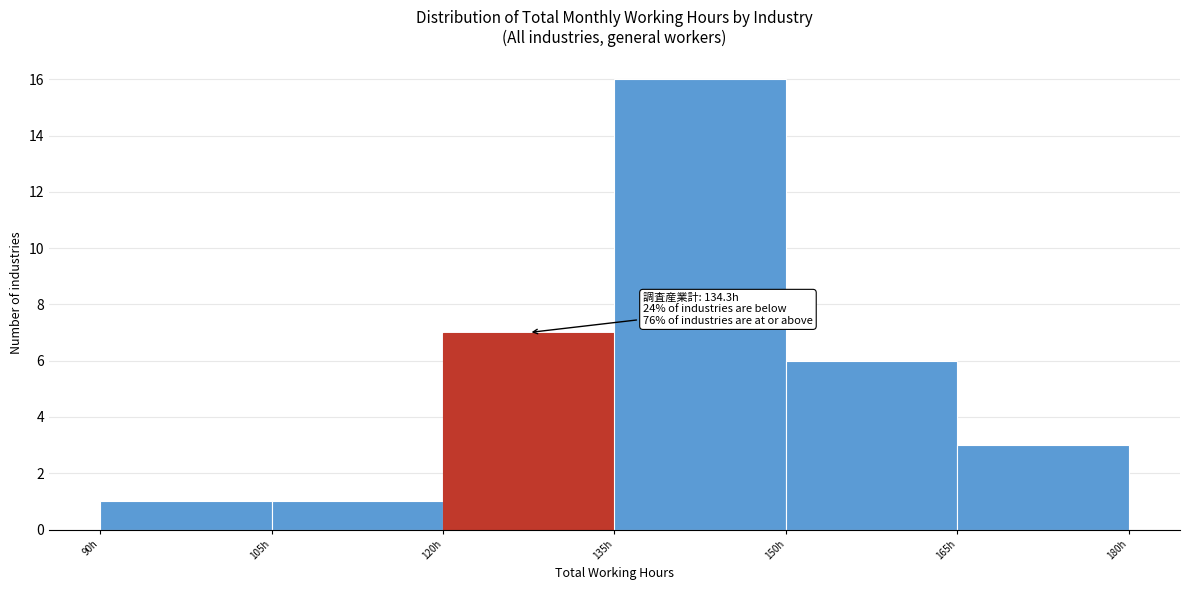

Which range on the x-axis has the tallest bar?

135 to 150